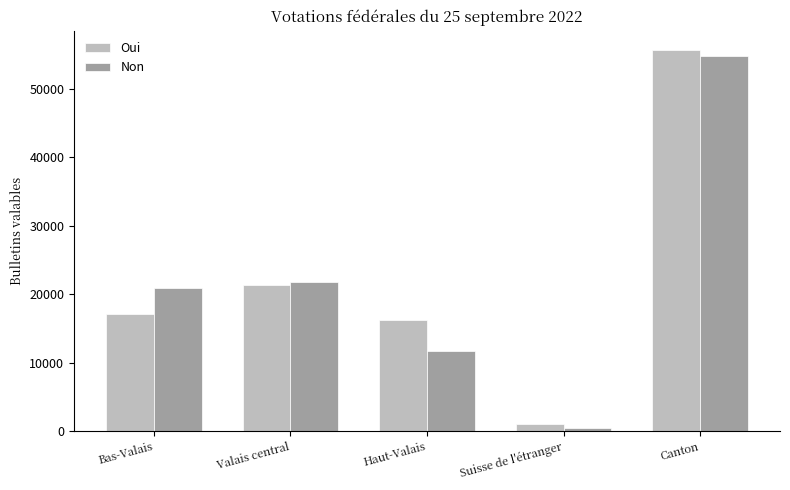

Reading left to right, transcribe all the data shown in this chart.

Oui: 17040	21327	16282	1028	55677
Non: 20915	21783	11623	430	54751